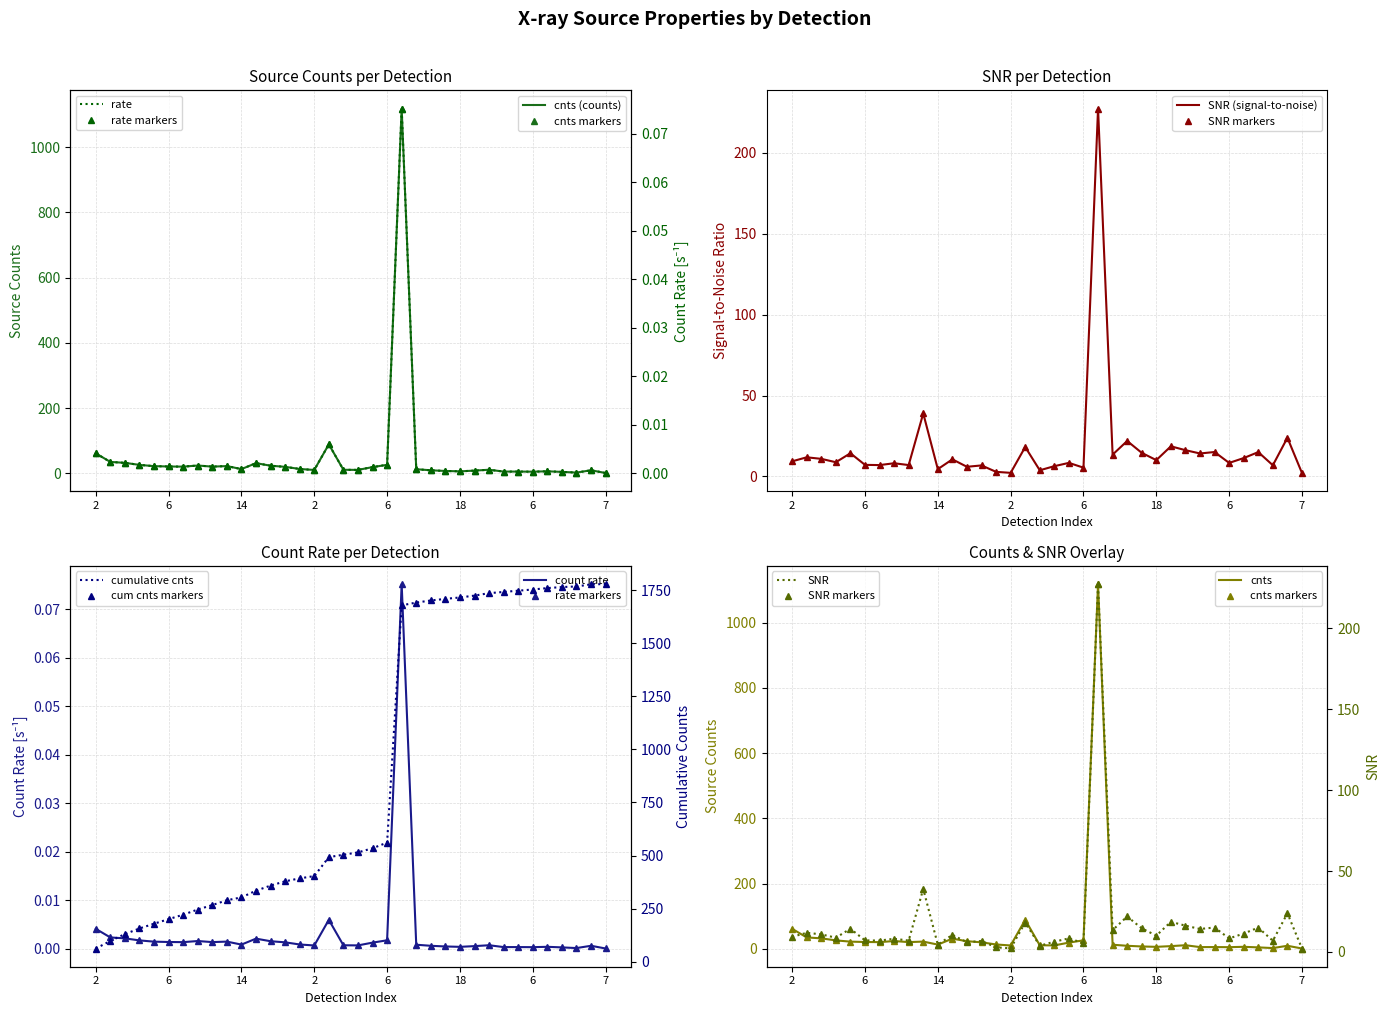

Reading left to right, transcribe all the data shown in this chart.

cnts: 61.7	35.5	32.6	26.3	22.5	21.4	21.0	24.4	21.1	22.7	13.5	31.7	23.9	20.4	13.8	10.8	89.3	11.4	11.0	19.5	26.5	1118.5	13.1	9.8	7.7	6.6	8.8	11.5	5.8	5.8	5.6	6.7	4.9	2.8	9.8	1.5
rate: 0.0	0.0	0.0	0.0	0.0	0.0	0.0	0.0	0.0	0.0	0.0	0.0	0.0	0.0	0.0	0.0	0.0	0.0	0.0	0.0	0.0	0.1	0.0	0.0	0.0	0.0	0.0	0.0	0.0	0.0	0.0	0.0	0.0	0.0	0.0	0.0
SNR: 9.3	11.8	10.8	8.8	14.3	7.1	7.0	8.1	7.0	38.9	4.5	10.5	5.9	6.8	2.8	2.2	18.2	3.8	6.3	8.4	5.4	227.4	13.4	21.9	14.6	10.1	18.6	16.2	14.2	15.1	8.3	11.3	15.0	6.9	23.9	2.1